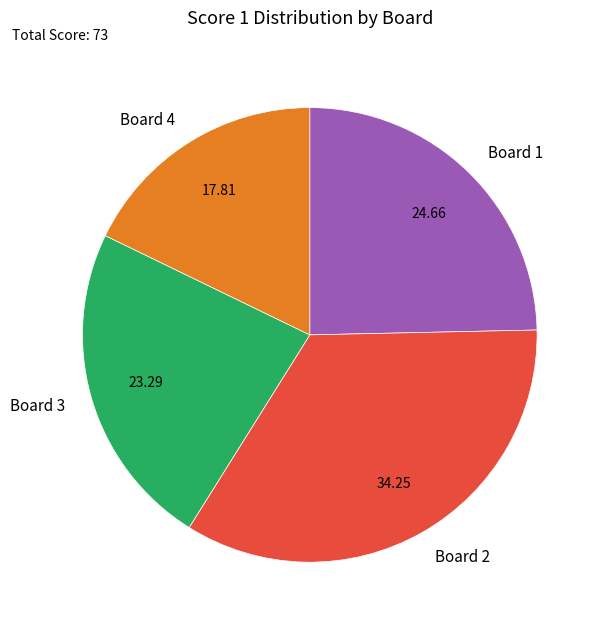

Is there any slice that represents more than half of the pie?

No